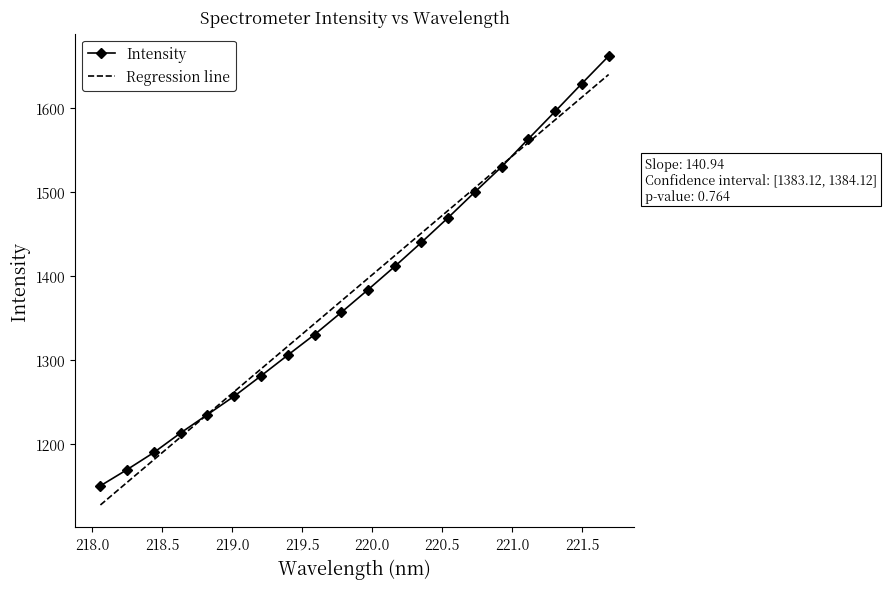

What is the lowest value of the Intensity series?

1150.5